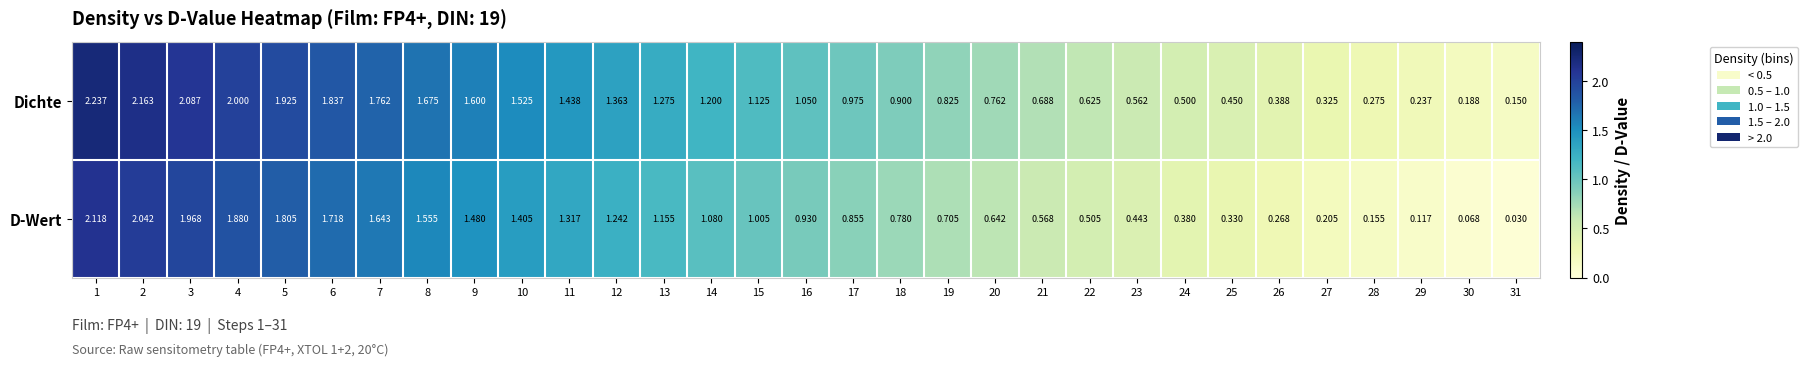

Is the value of D-Wert at 29 greater than the value of Dichte at 6?

No